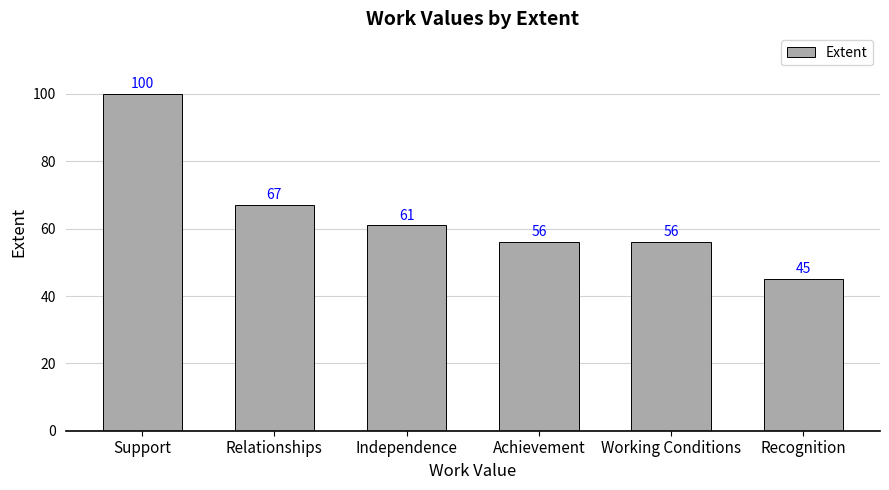

Which has a higher value, Independence or Achievement?

Independence